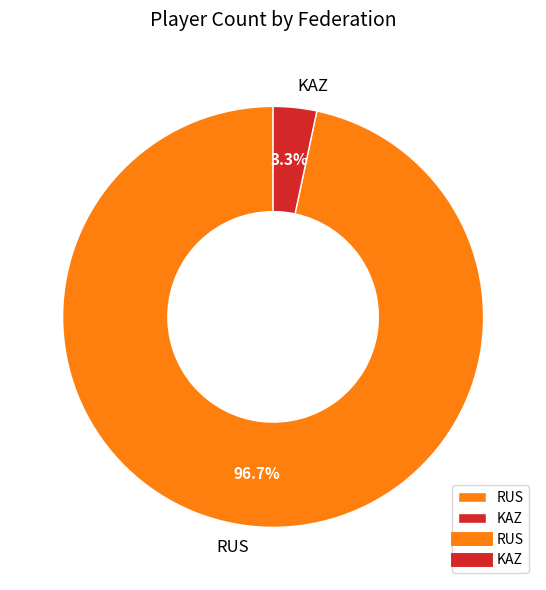

Count the number of slices in the pie.

2